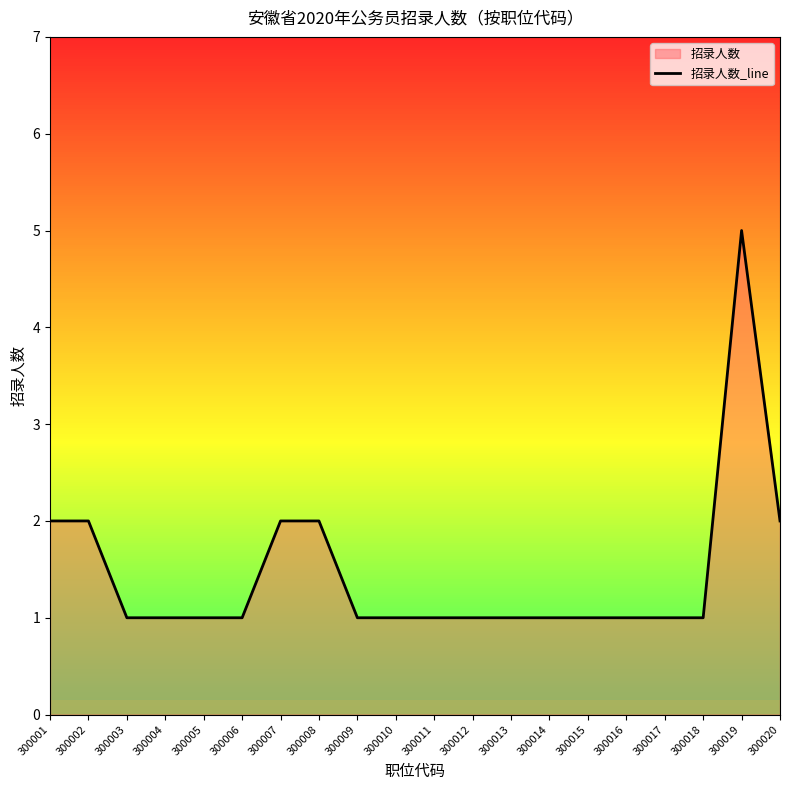

Between 300012 and 300005, which is larger?

300012